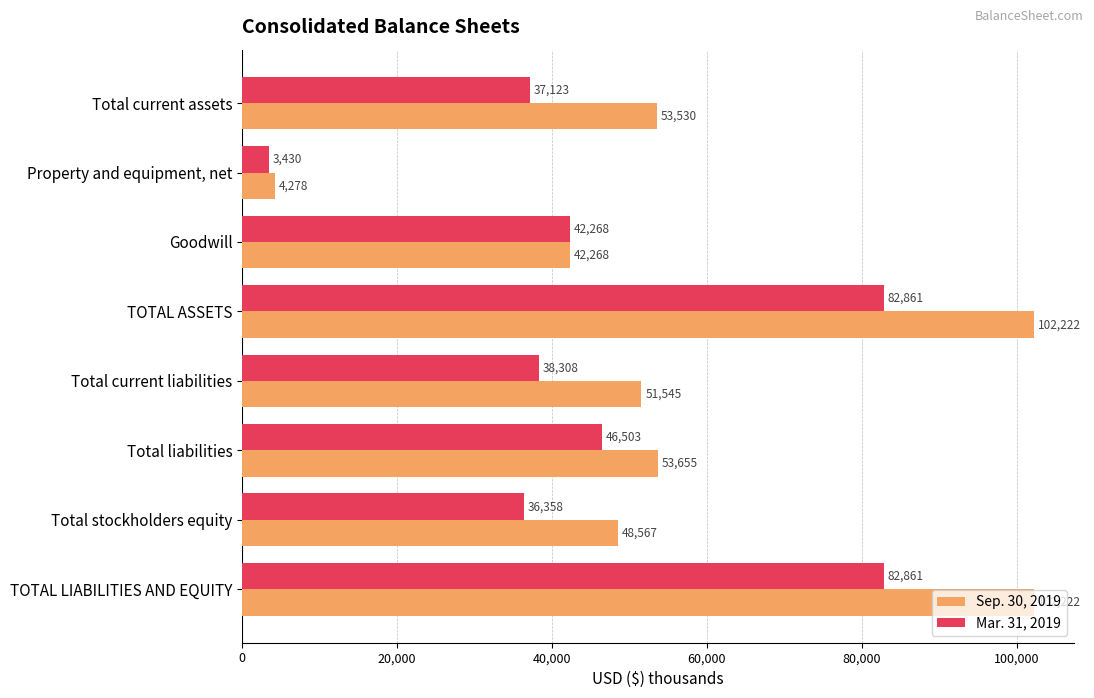

List the series in order of their overall mean, lowest first.

Mar. 31, 2019, Sep. 30, 2019